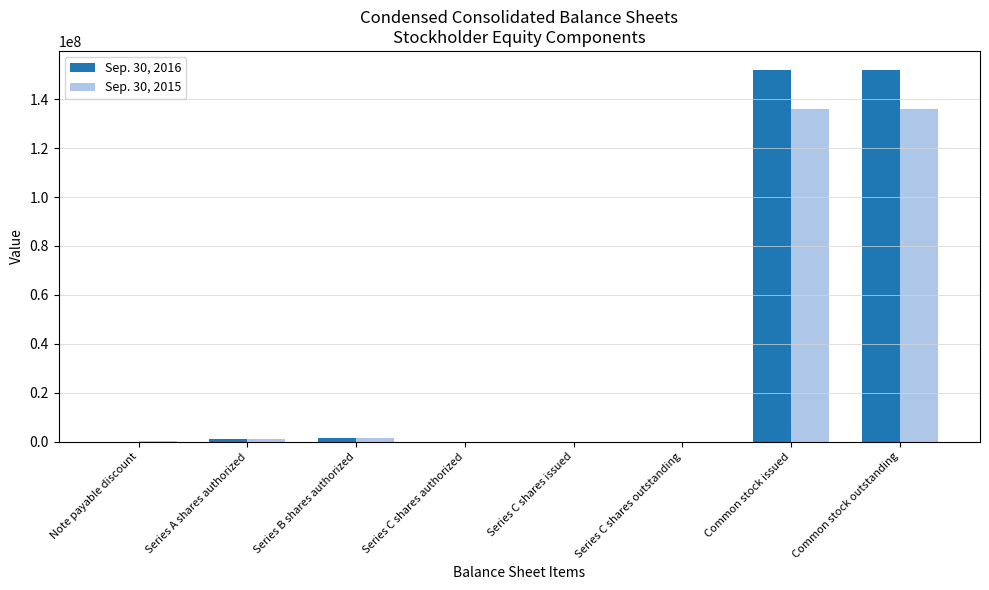

True or false: Sep. 30, 2015 has a value of 1250000 at Series A shares authorized.

True